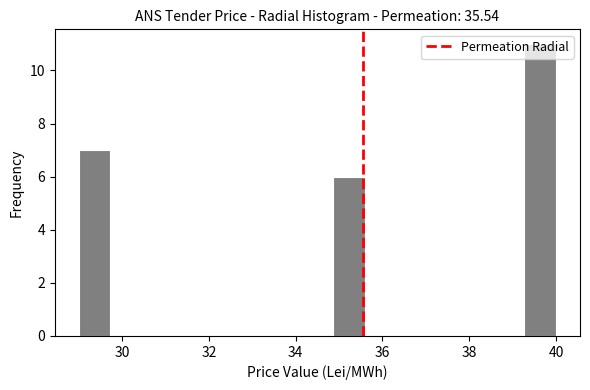

Around what value on the x-axis is the tallest bar? Give the approximate position of its centre, as read against the axis.

39.6